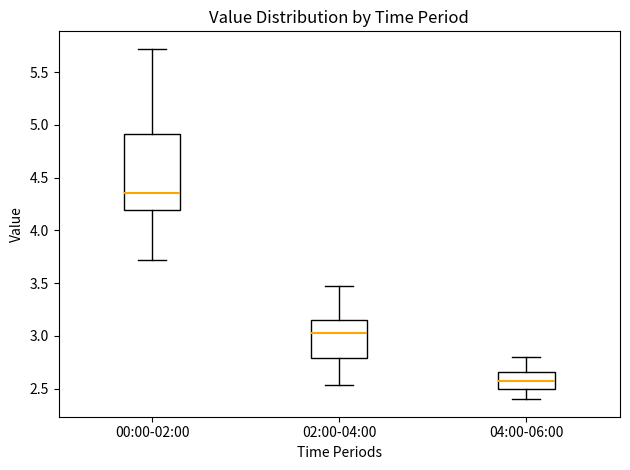

Comparing the boxes themselves (not the whiskers), which one is the tallest?

00:00-02:00